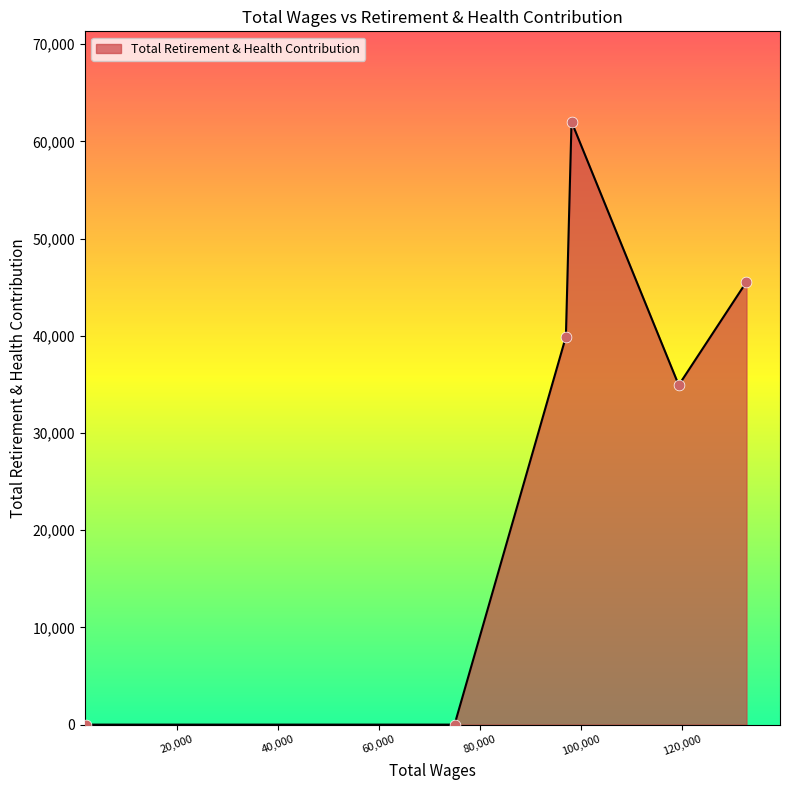

True or false: there are more than 0 points higher than both neighbors.

True